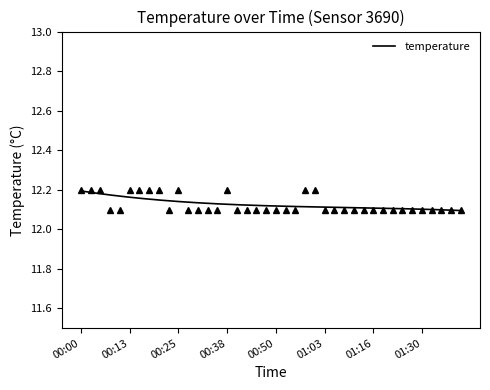

Approximately how many times larger is the value at 01:14 compared to 01:03?

1.0